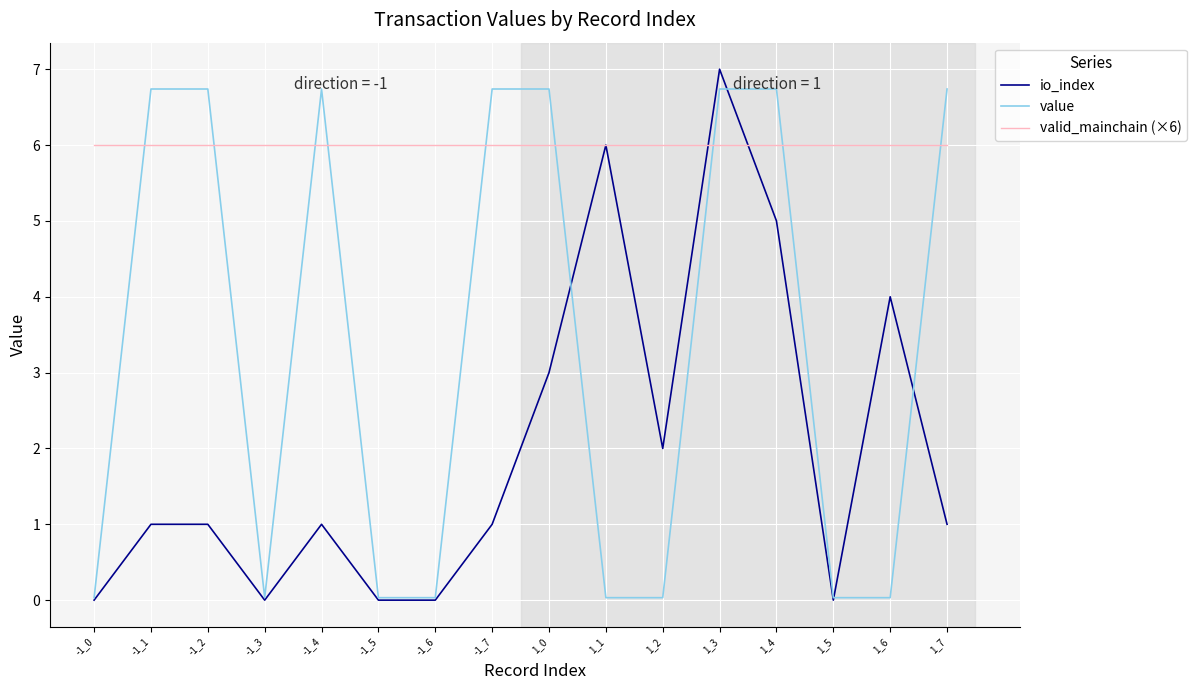

Between -1_0 and -1_1, which series saw the biggest shift?

value